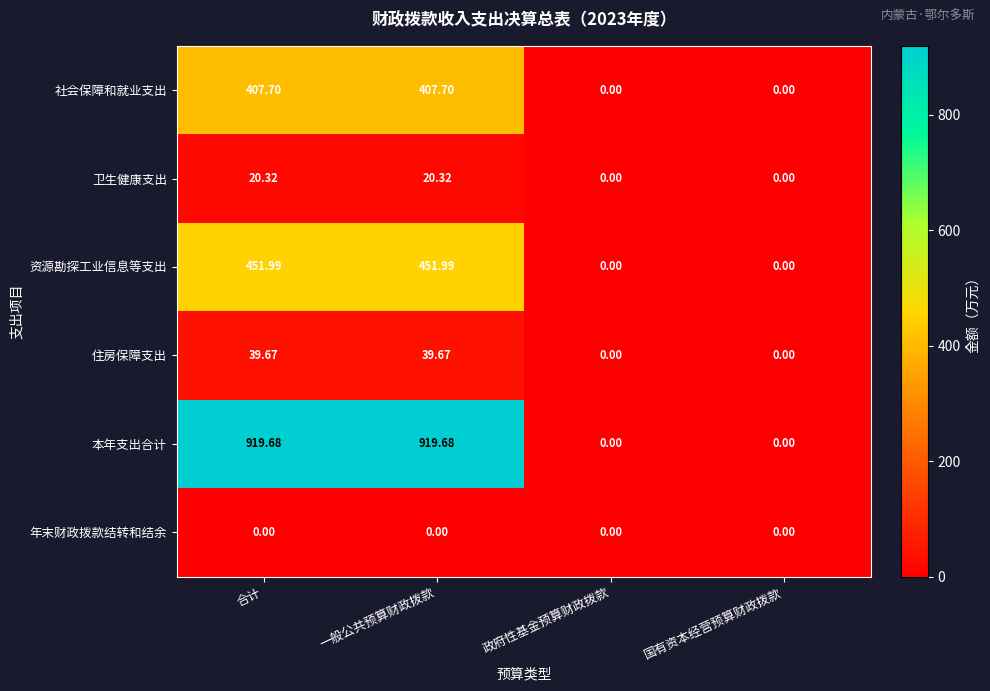

List the series in order of their peak value, lowest first.

年末财政拨款结转和结余, 卫生健康支出, 住房保障支出, 社会保障和就业支出, 资源勘探工业信息等支出, 本年支出合计